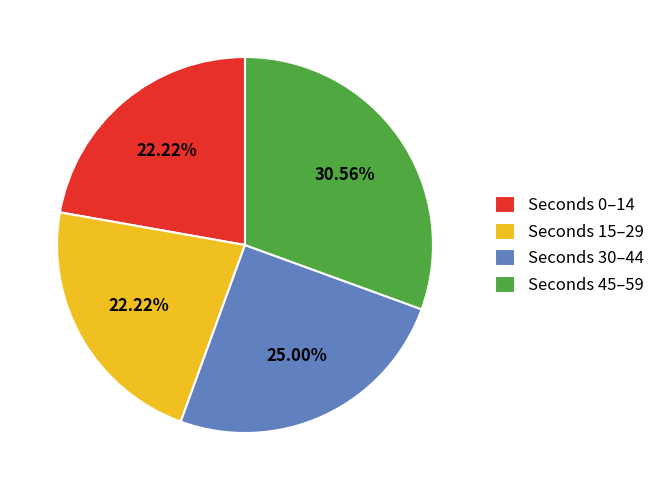

What is the ratio of the value at Seconds 15–29 to the value at Seconds 0–14?

1.0